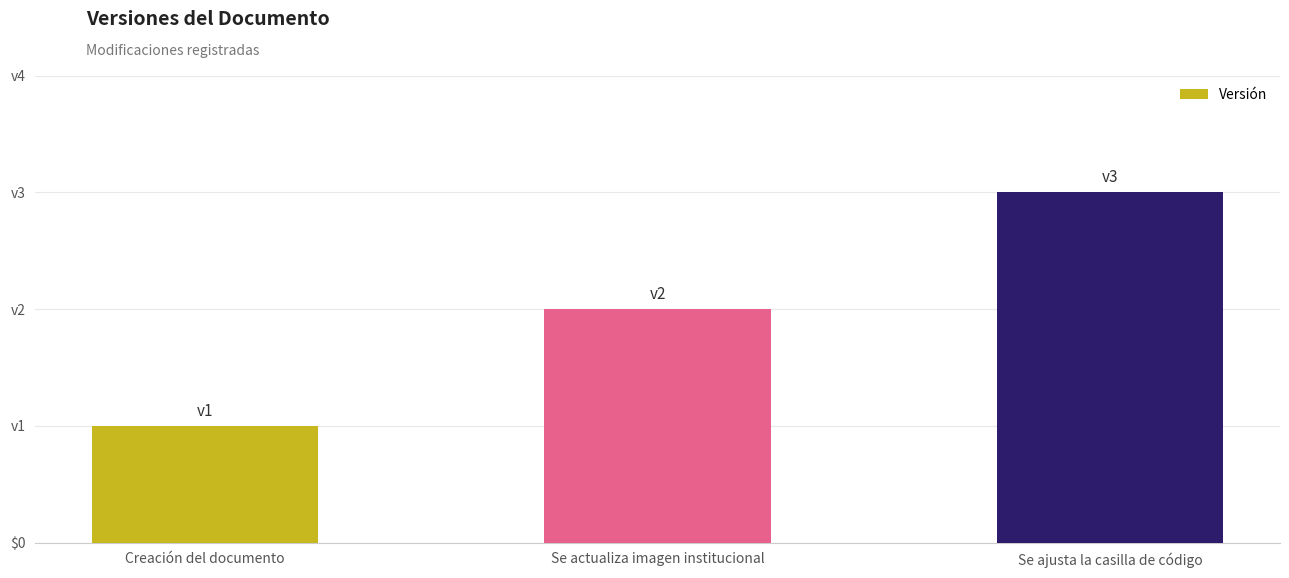

Approximately how many times larger is the value at Se ajusta la casilla de código compared to Creación del documento?

3.0